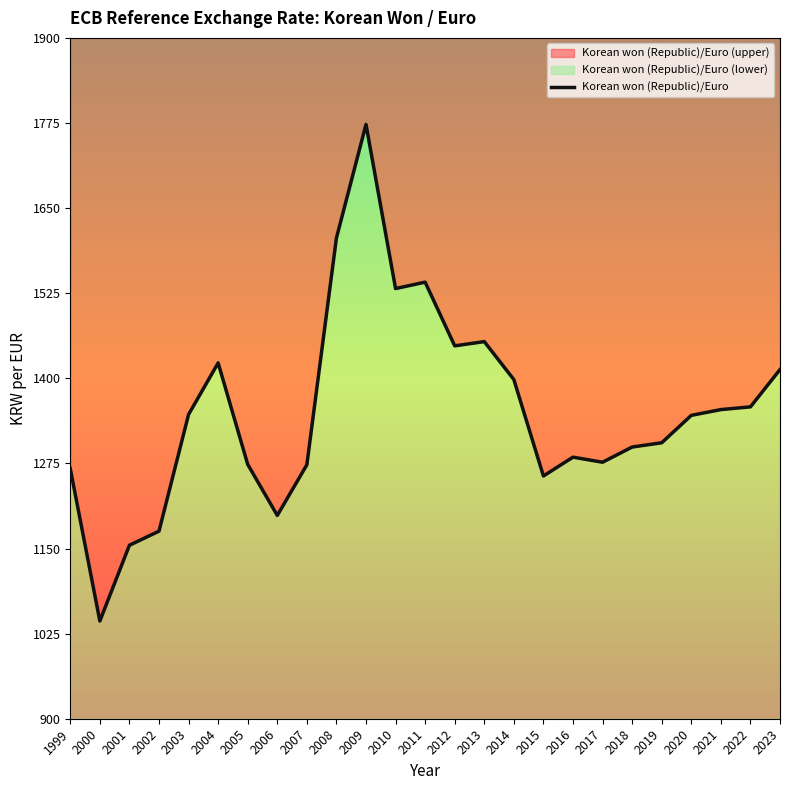

The chart shows a value of 1154.8 at 2001. True or false?

True